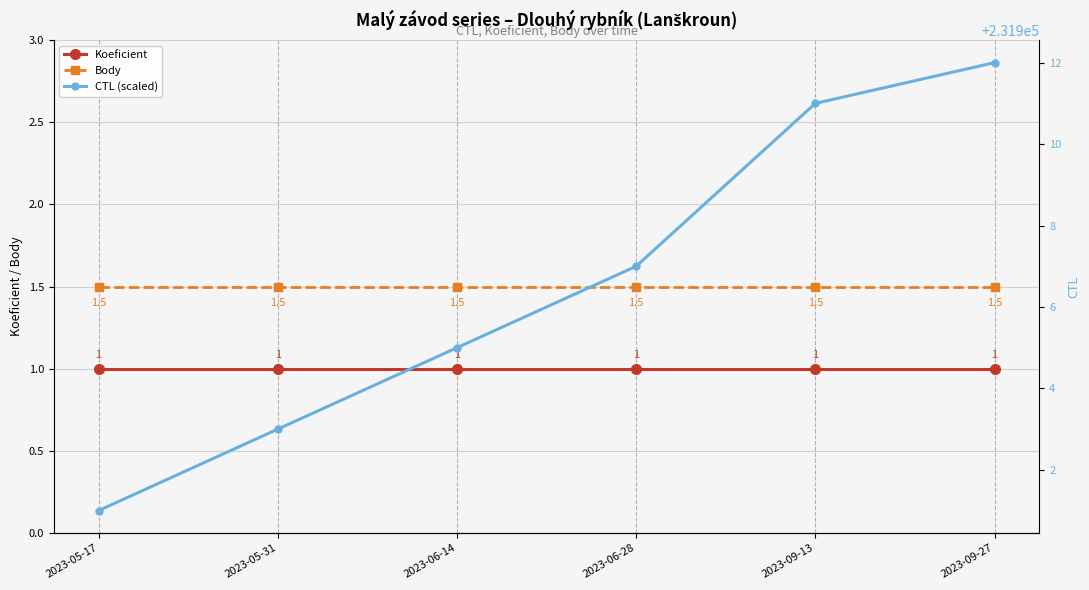

The value of Body at 2023-06-28 is 0.4. True or false?

False